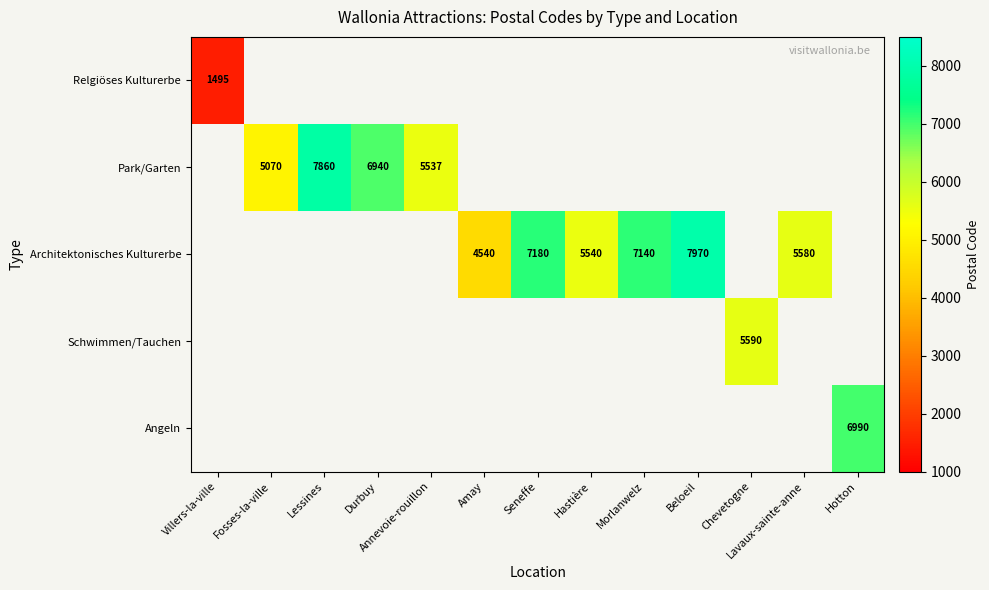

Count the number of categories in the chart.

13